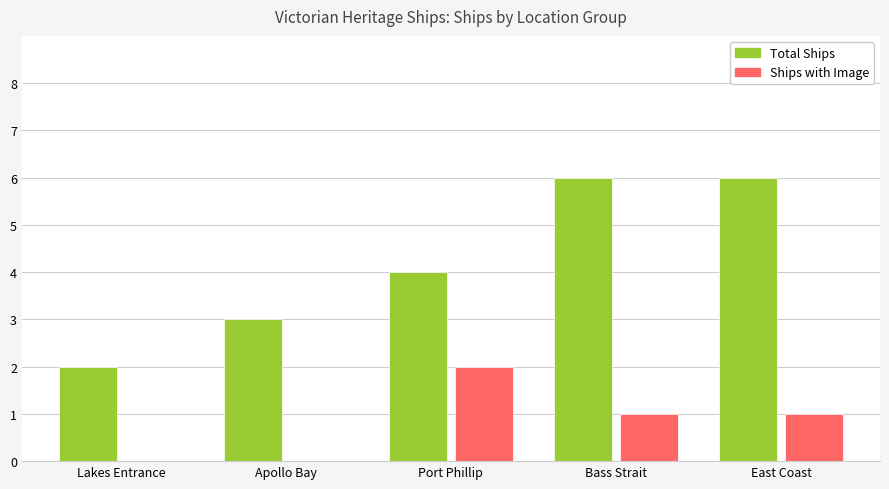

At which label does Ships with Image reach its peak?

Port Phillip